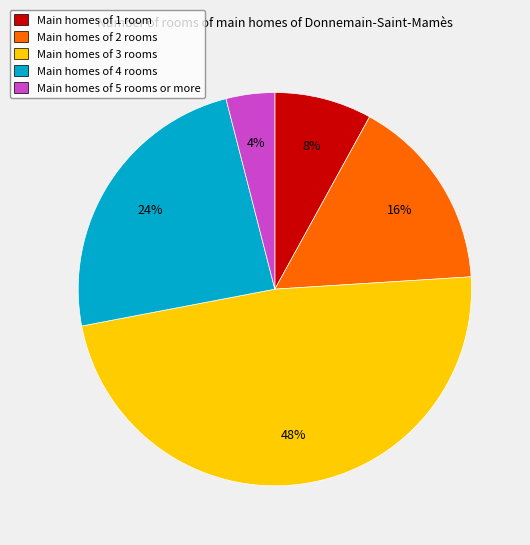

What is the largest slice in the pie chart?

Main homes of 3 rooms